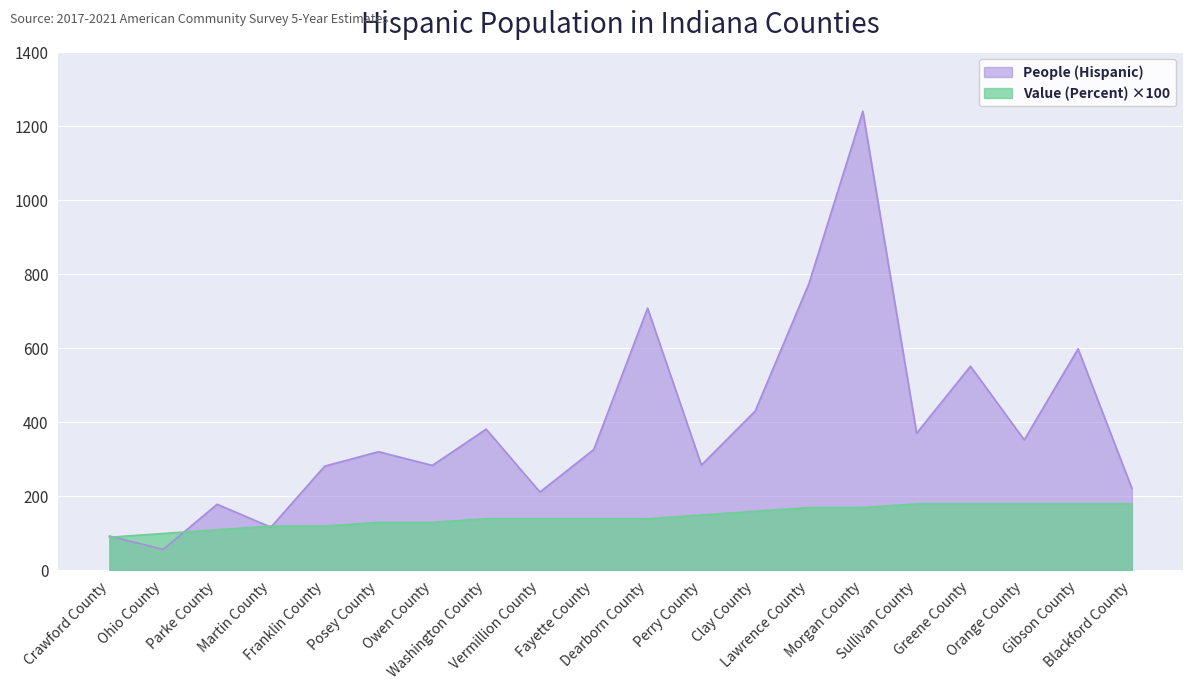

Is the value of Value (Percent) at Posey County greater than the value of People (Hispanic) at Franklin County?

No